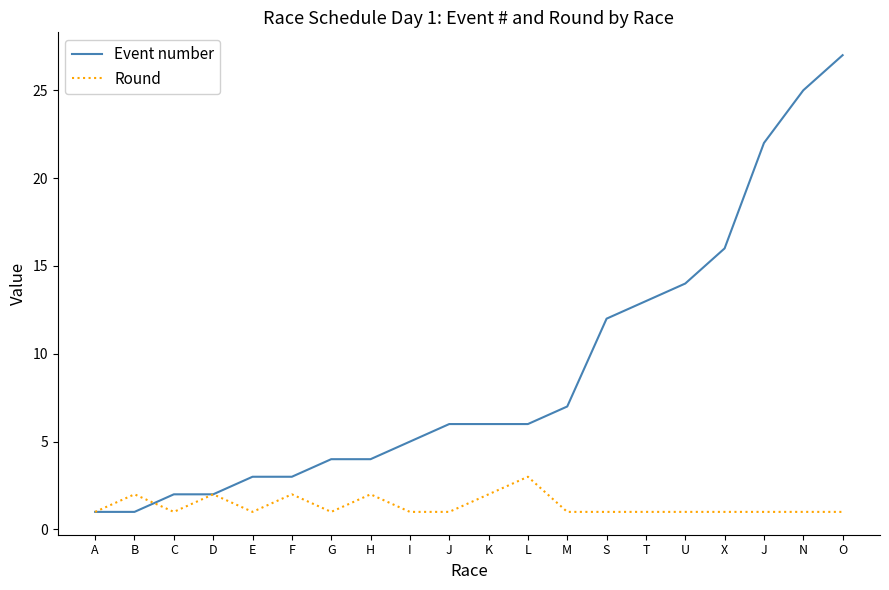

What are all the series names shown in the legend?

Event number, Round